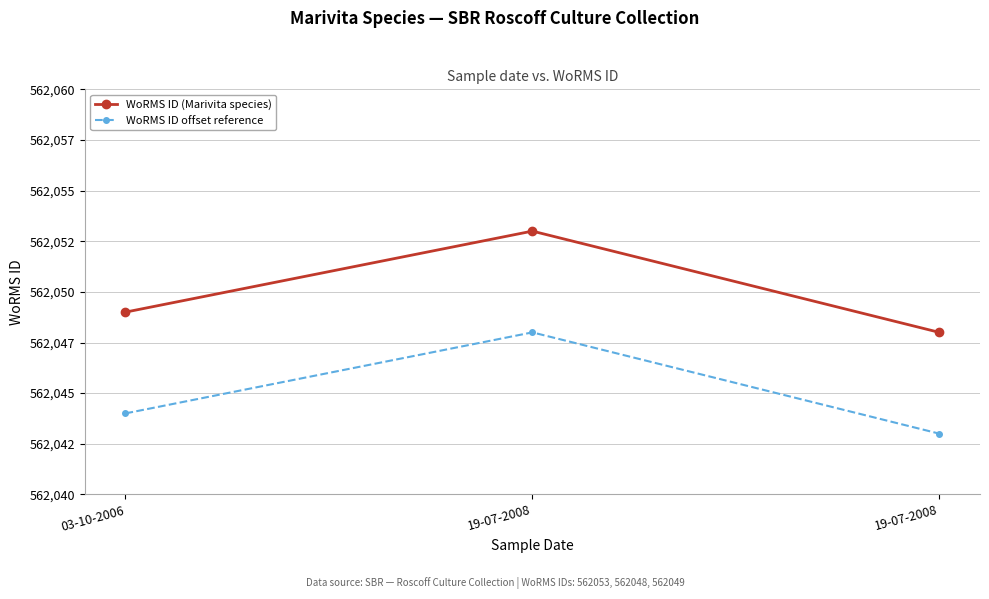

What are all the series names shown in the legend?

WoRMS ID (Marivita species), WoRMS ID offset reference